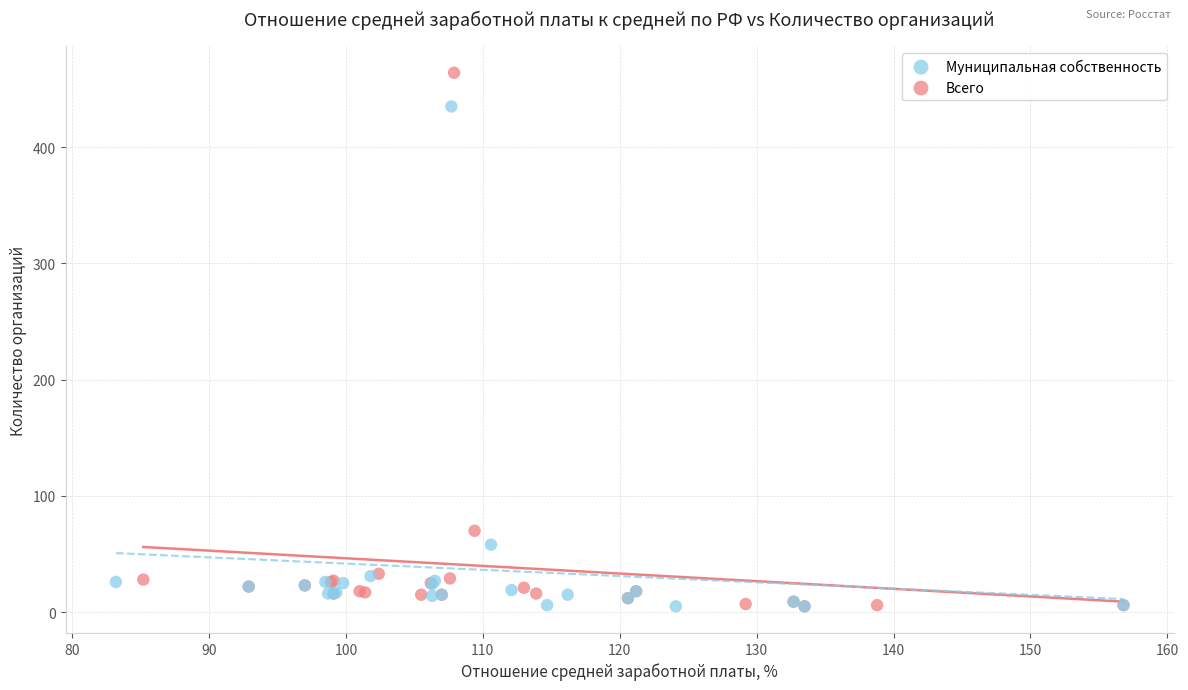

Which series has the largest Y range (max minus min)?

Всего